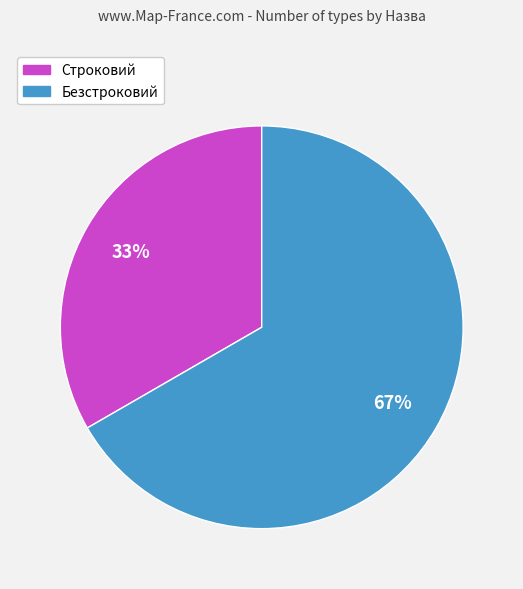

Is the sum of Строковий and Безстроковий greater than half?

Yes